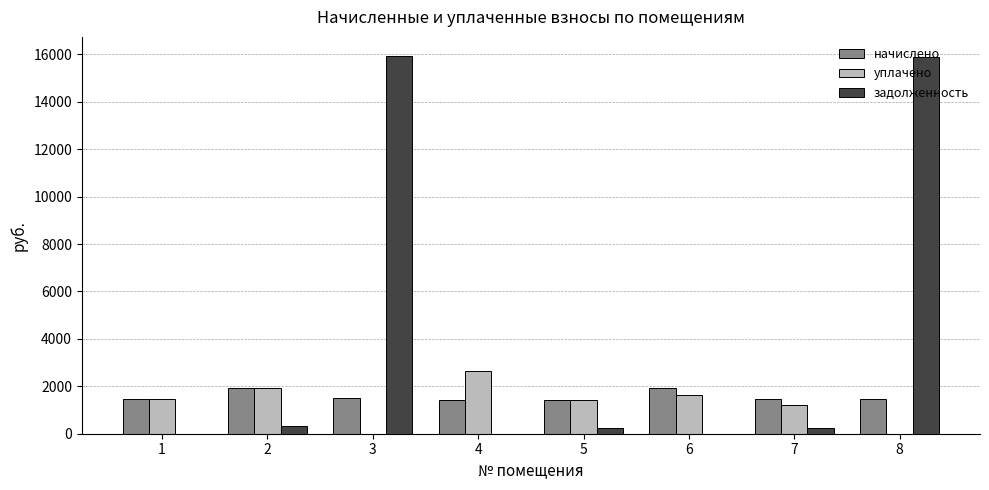

What is the maximum value for задолженность?

15943.3